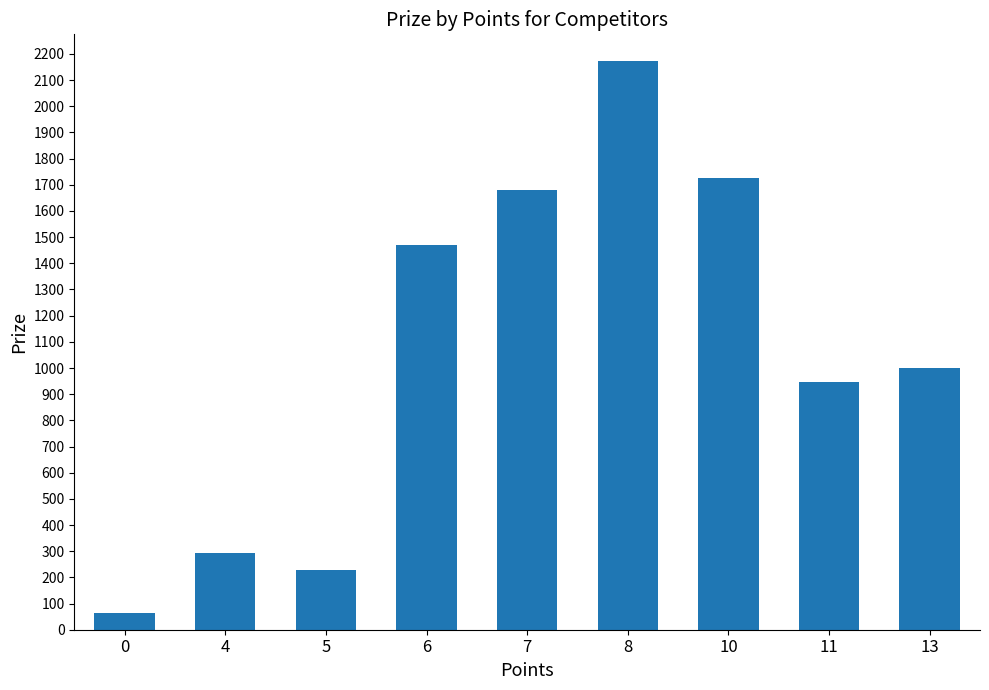

What is the value of the 9th bar from the left?

1000